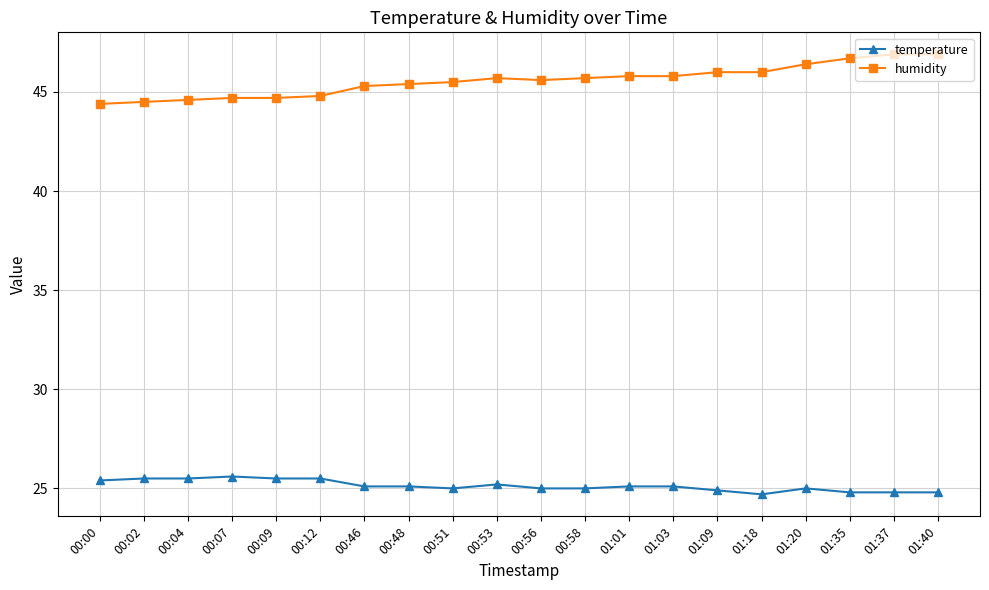

Reading right to left, extract all data points from this chart.

temperature: 24.8	24.8	24.8	25.0	24.7	24.9	25.1	25.1	25.0	25.0	25.2	25.0	25.1	25.1	25.5	25.5	25.6	25.5	25.5	25.4
humidity: 46.9	46.9	46.7	46.4	46.0	46.0	45.8	45.8	45.7	45.6	45.7	45.5	45.4	45.3	44.8	44.7	44.7	44.6	44.5	44.4